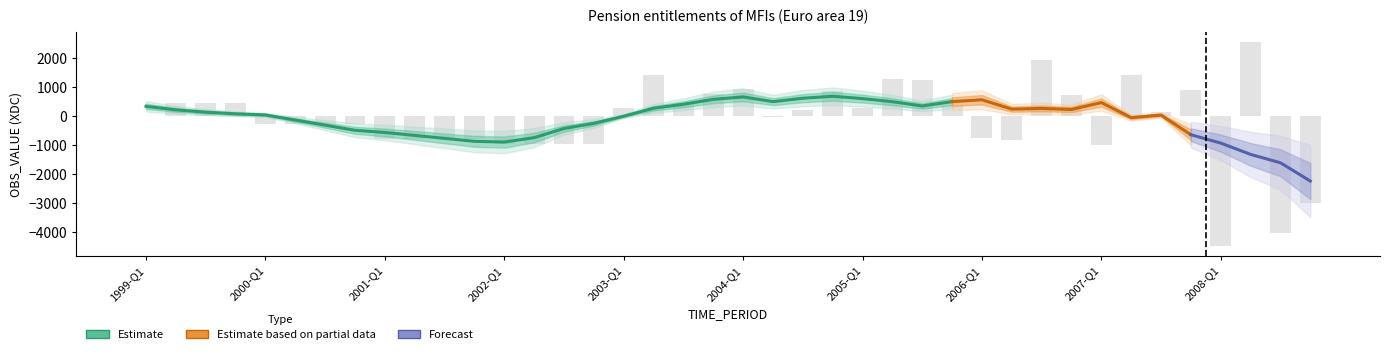

What value does the data have at 2000-Q2?

-272.0